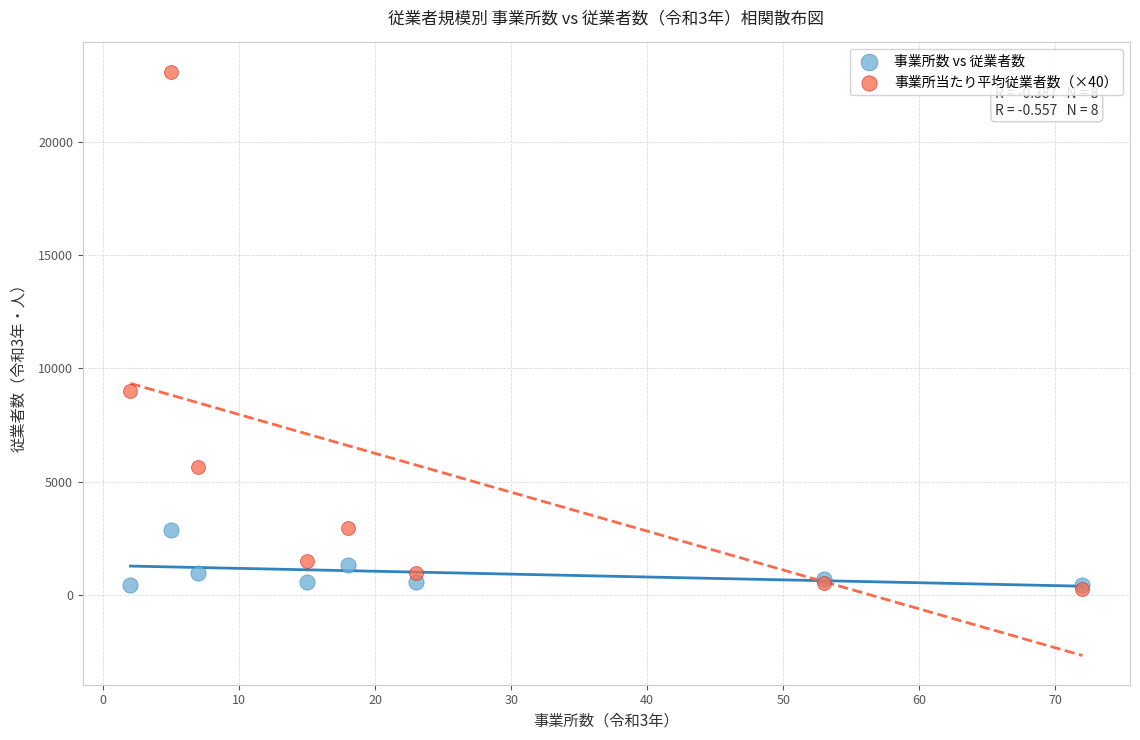

What are all the series names shown in the legend?

事業所数 vs 従業者数, 事業所当たり平均従業者数（×40）